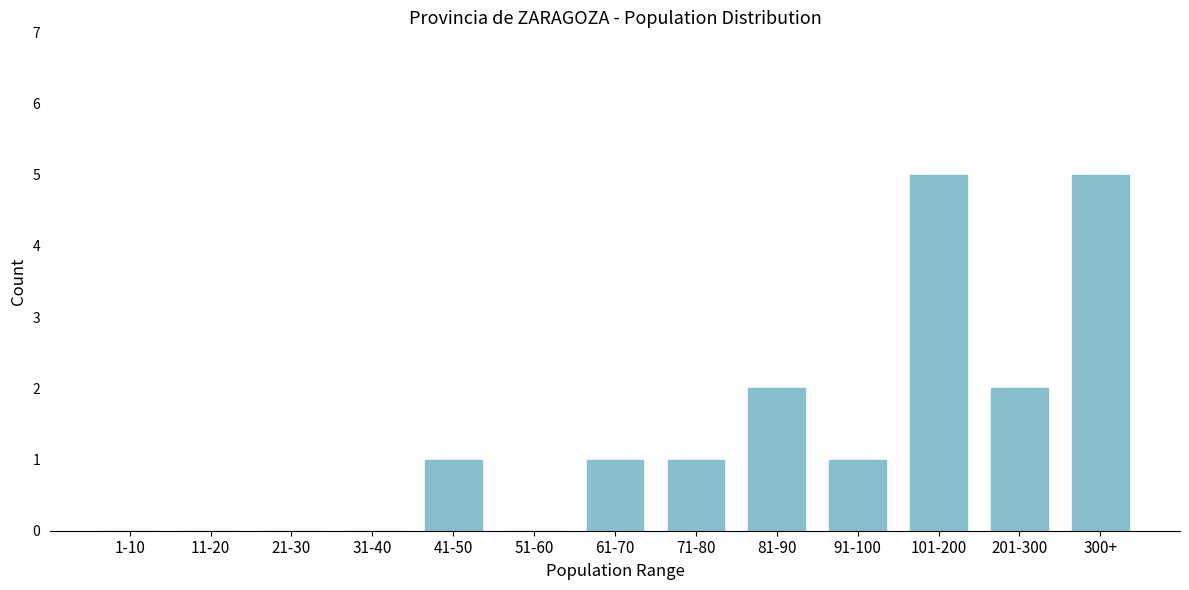

What is the maximum value shown in the chart?

5